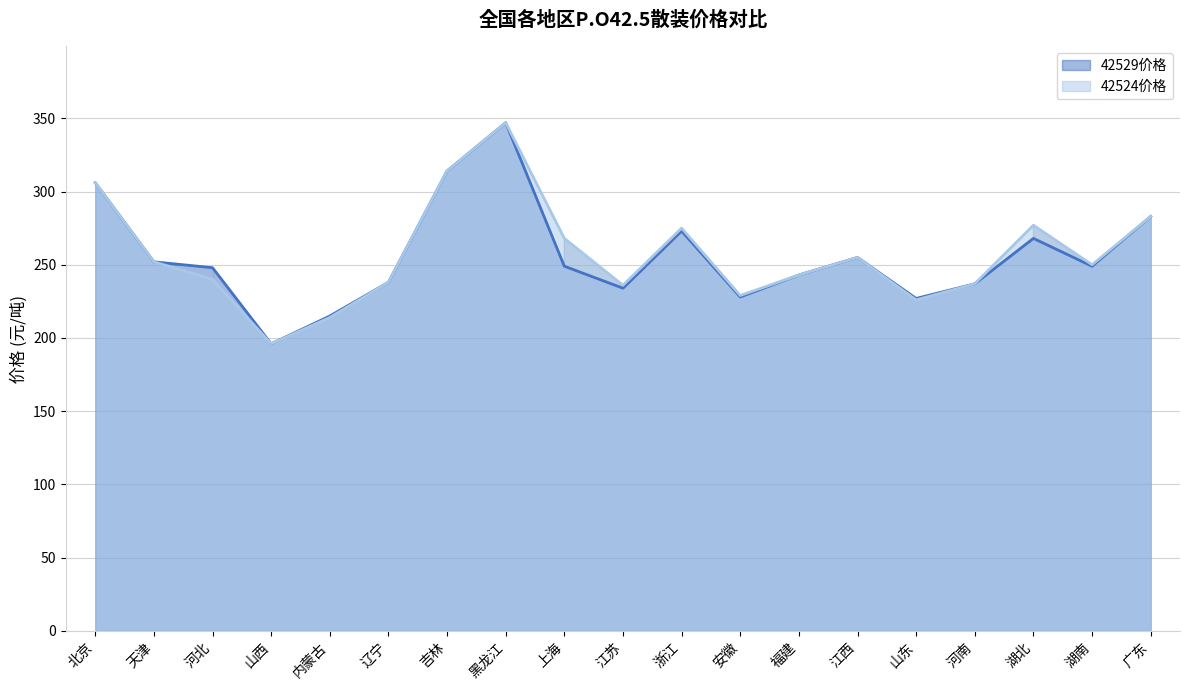

At how many categories does at least one series exceed 294?

3